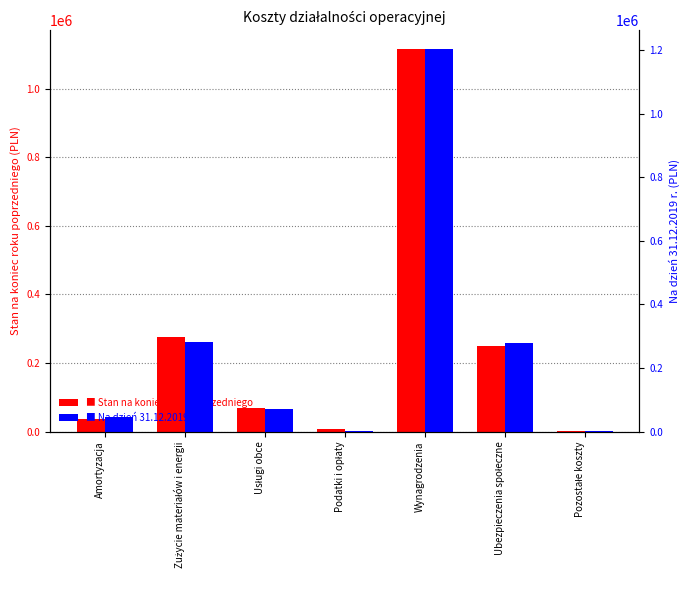

At Zużycie materiałów i energii, list the series in order from smallest to largest.

Stan na koniec roku poprzedniego, Na dzień 31.12.2019 r.